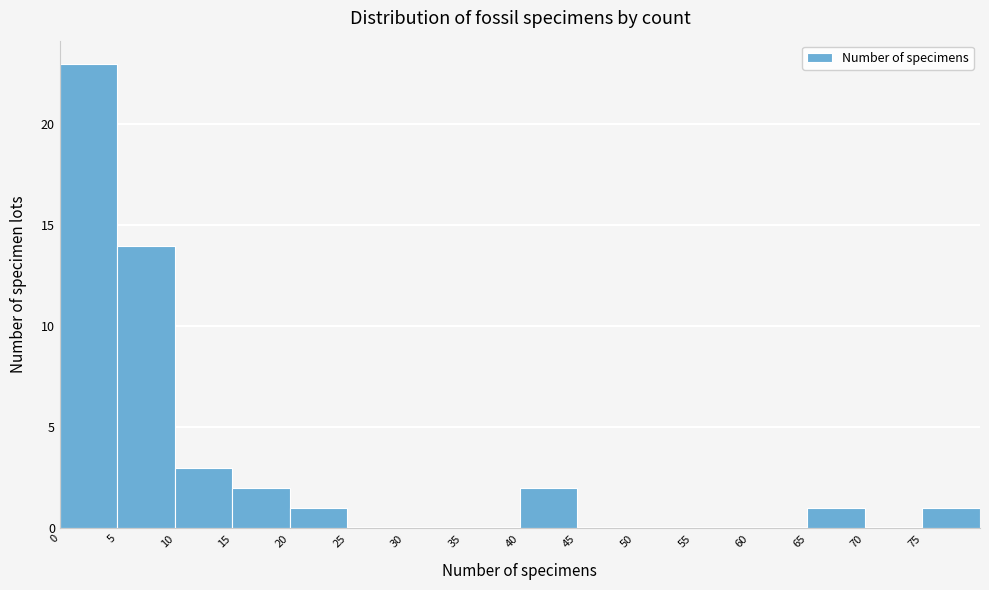

How tall is the bar that spans 20 to 25 on the x-axis? The values are not printed on the chart, so give them approximately, as read against the axis.

1